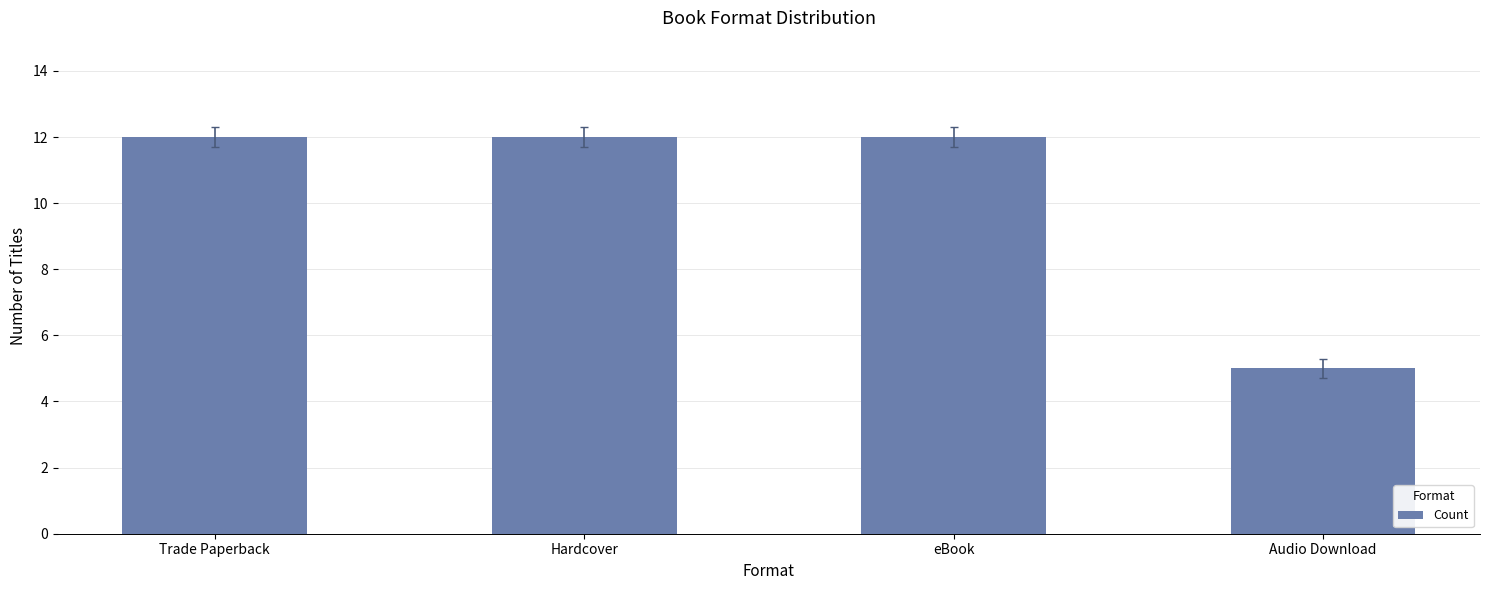

What is the maximum value shown in the chart?

12